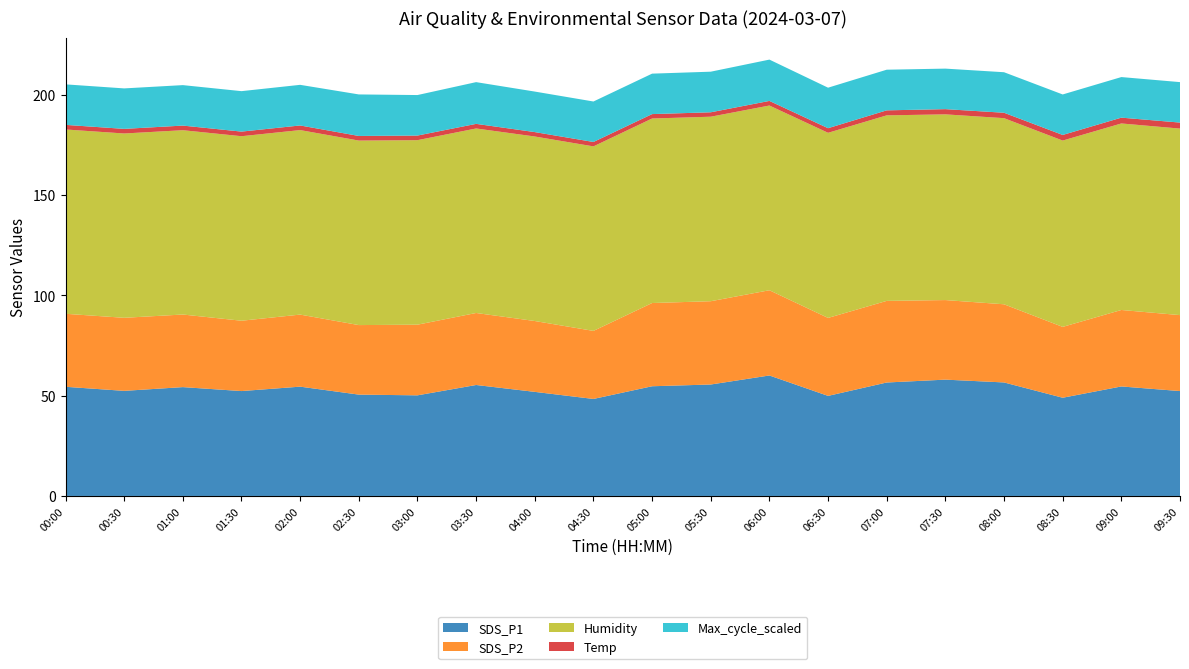

Reading left to right, list all the values displayed in this chart.

SDS_P1: 54.4	52.4	54.3	52.3	54.5	50.5	50.2	55.3	51.9	48.4	54.7	55.6	60.1	49.9	56.6	58.0	56.6	49.0	54.6	52.3
SDS_P2: 36.4	36.4	36.2	35.1	35.9	34.7	35.2	35.9	35.3	33.9	41.5	41.5	42.5	38.9	40.7	39.7	39.0	35.3	38.1	37.9
Humidity: 91.9	91.9	91.9	92.0	92.0	92.0	92.0	92.0	92.0	92.0	92.0	92.0	92.1	92.3	92.5	92.6	92.8	92.9	93.0	93.0
Temp: 2.3	2.3	2.3	2.3	2.3	2.3	2.3	2.3	2.2	2.2	2.2	2.2	2.3	2.3	2.5	2.6	2.7	2.8	2.9	3.0
Max_cycle_scaled: 20.2	20.2	20.2	20.2	20.3	20.7	20.2	20.8	20.2	20.2	20.2	20.2	20.6	20.2	20.3	20.2	20.2	20.2	20.2	20.2